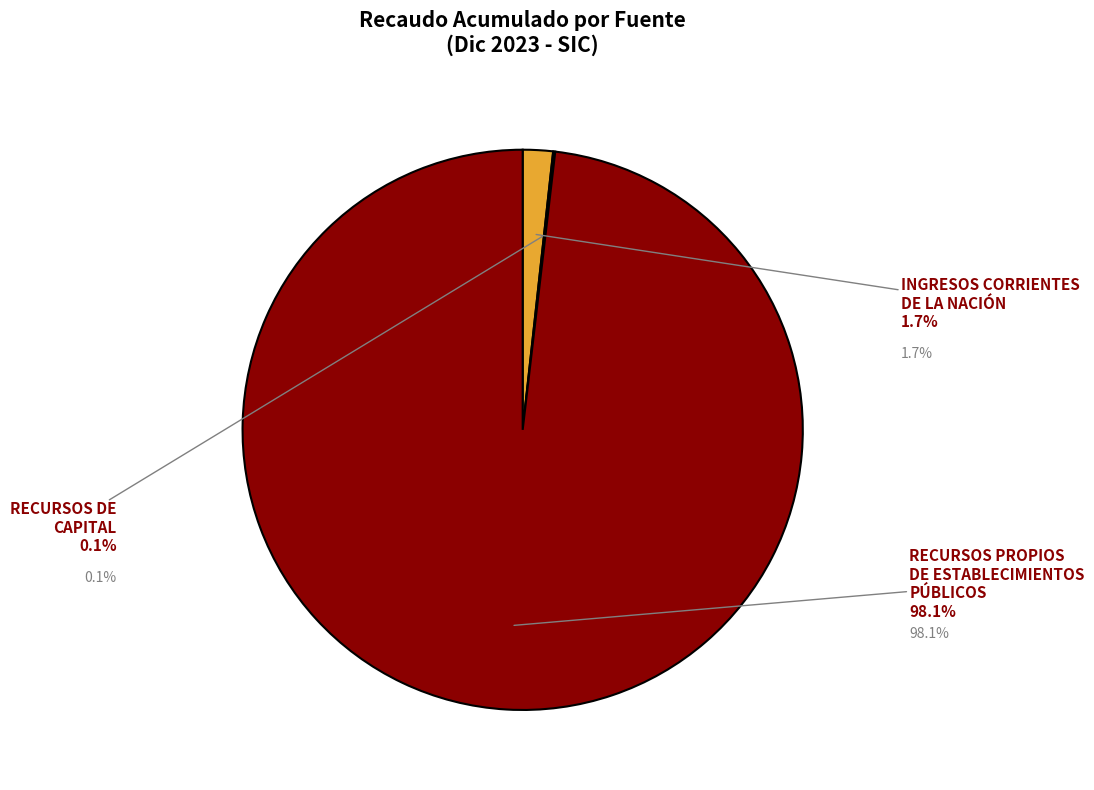

What percentage do RECURSOS PROPIOS DE ESTABLECIMIENTOS PÚBLICOS and INGRESOS CORRIENTES DE LA NACIÓN together represent?

99.9%